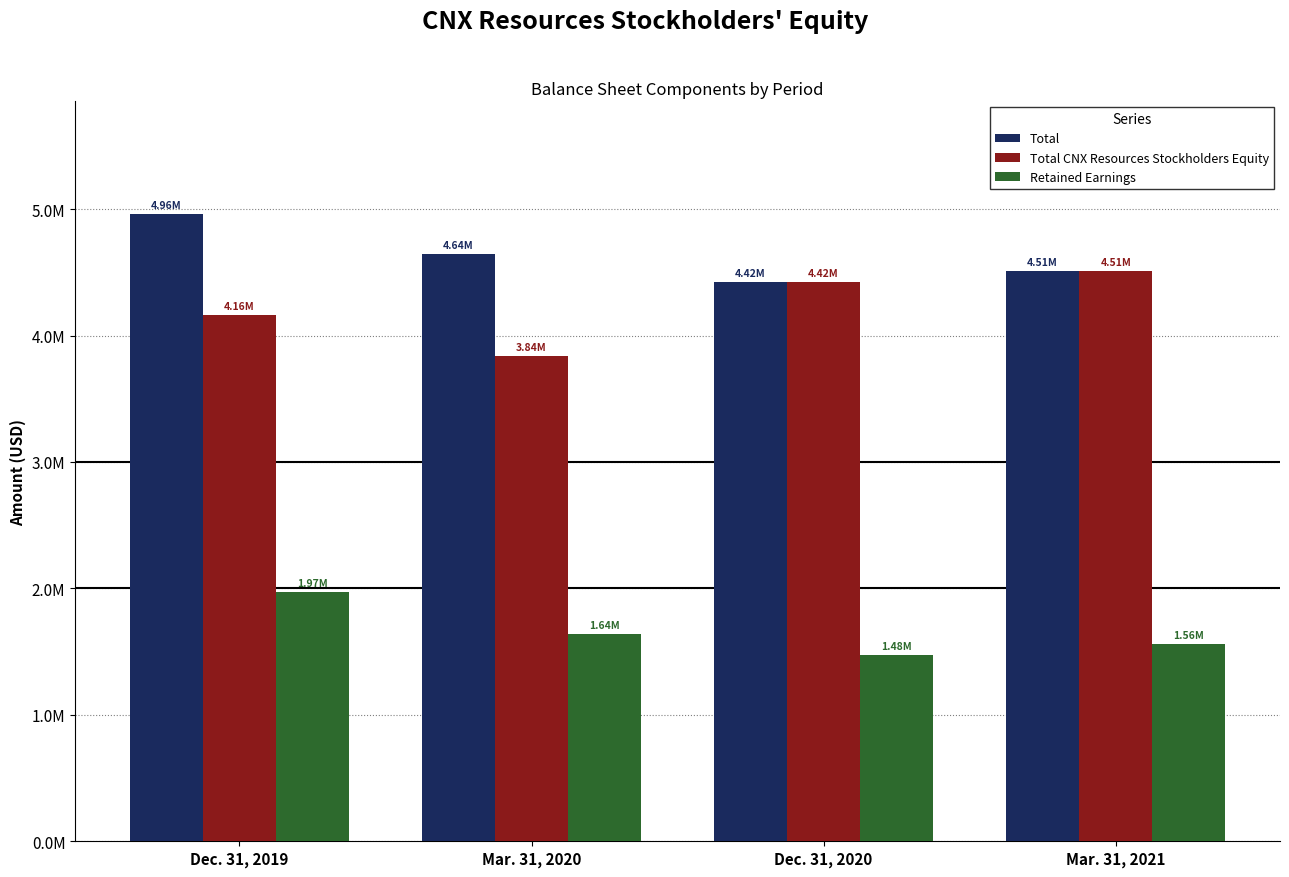

Does the chart contain stacked bars?

No